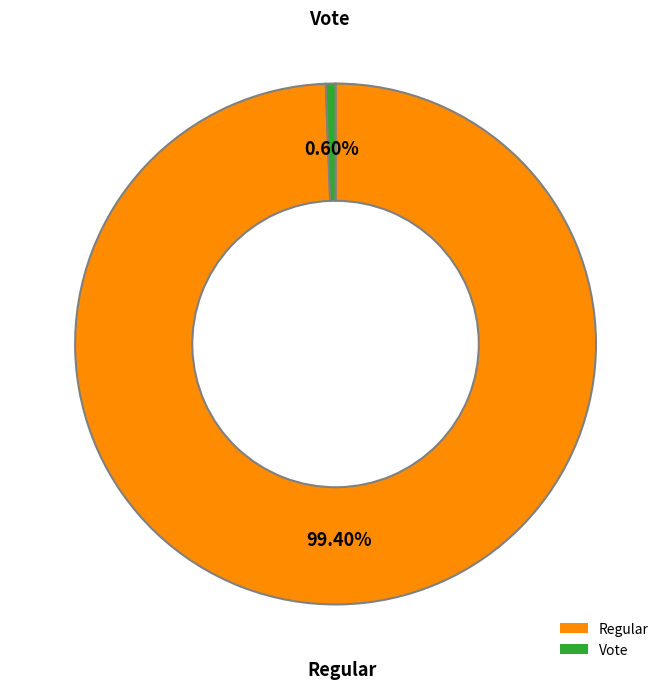

How many slices are in this pie chart?

2